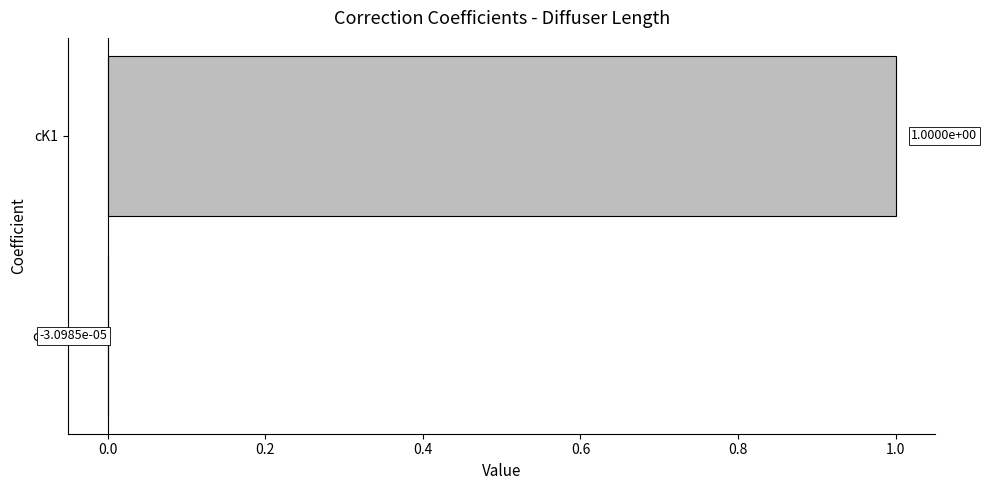

What is the change in value from cNR to cK1?

+1.0